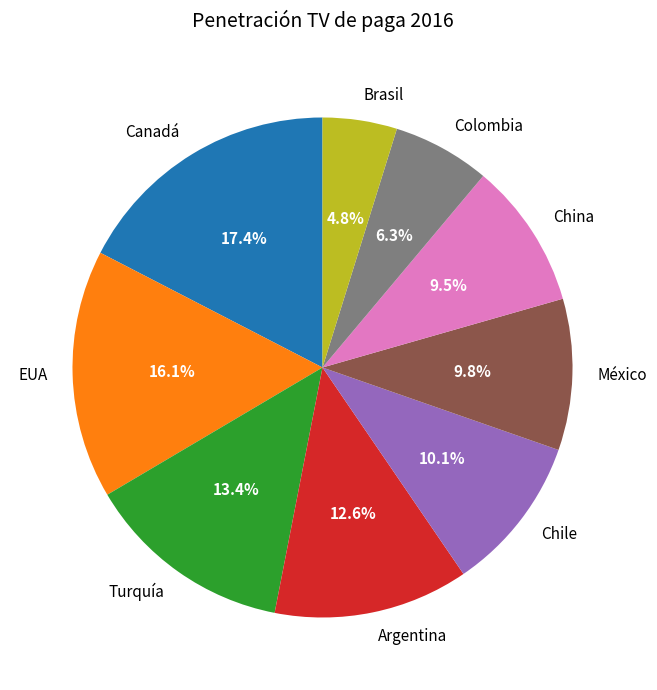

Does any single category account for the majority?

No